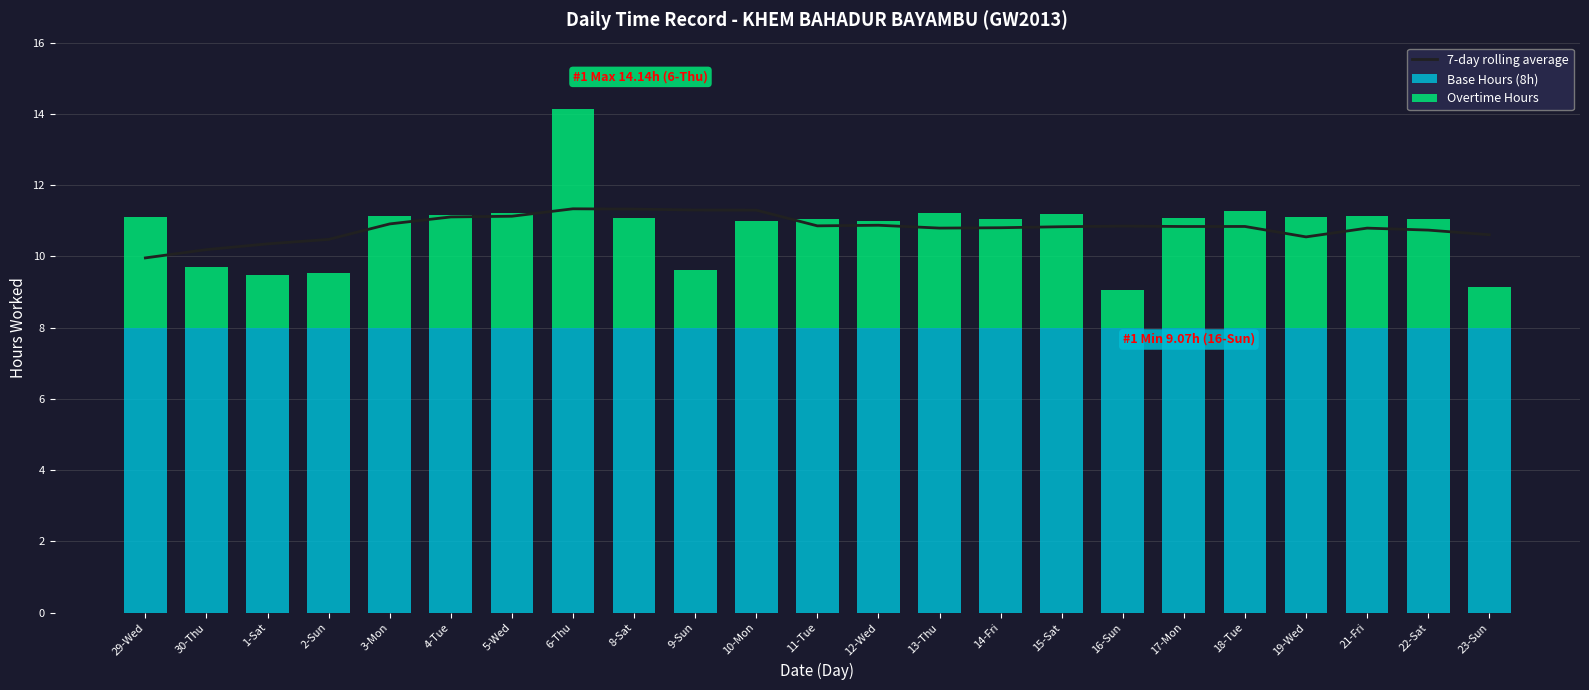

Which series has the widest spread of values?

Overtime Hours